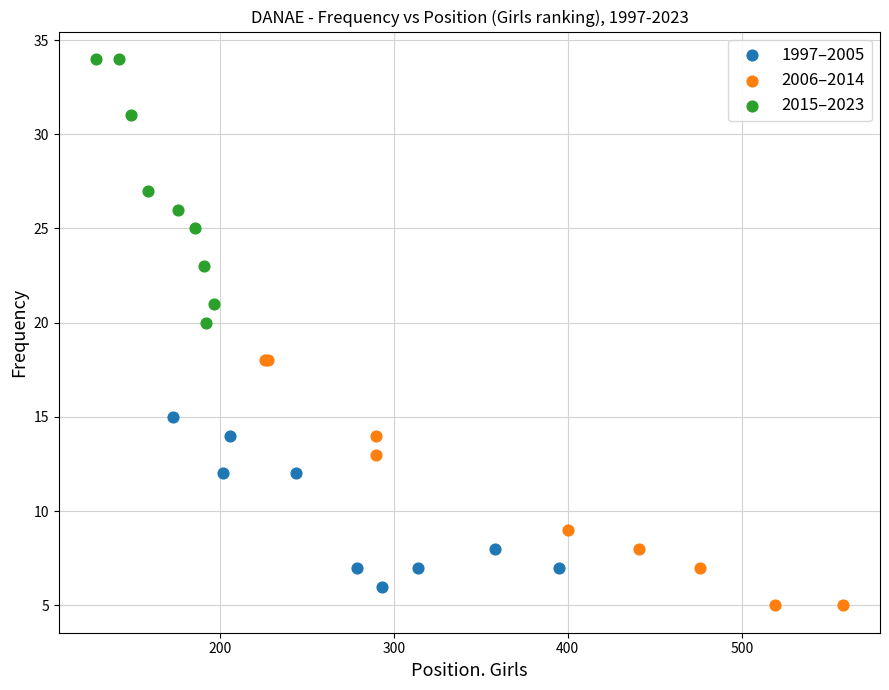

Which series reaches the maximum Y coordinate?

2015–2023